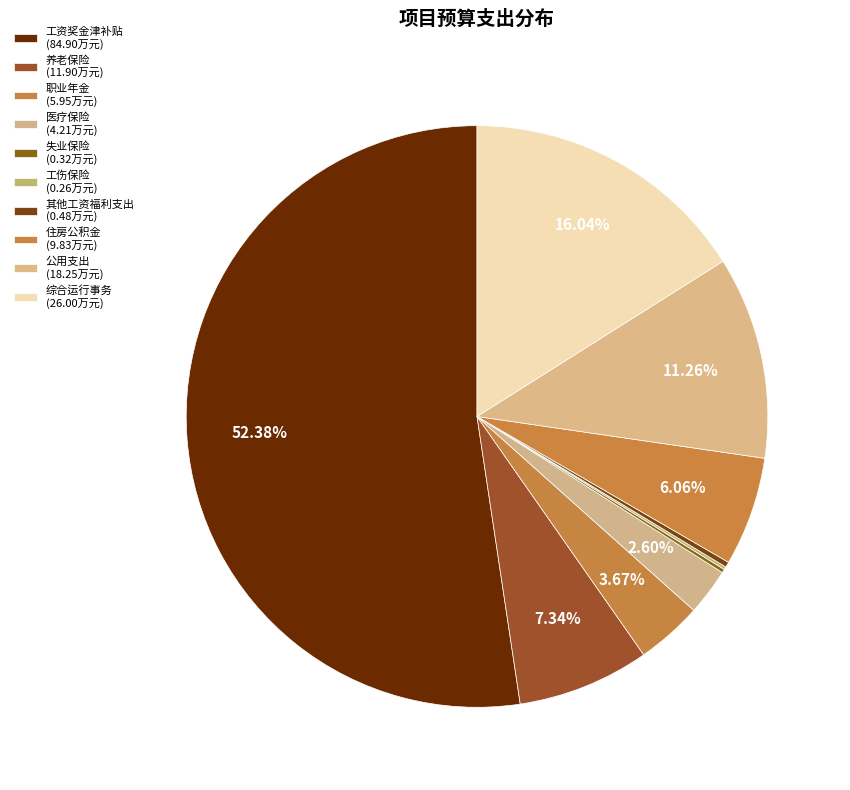

What is the majority slice?

工资奖金津补贴